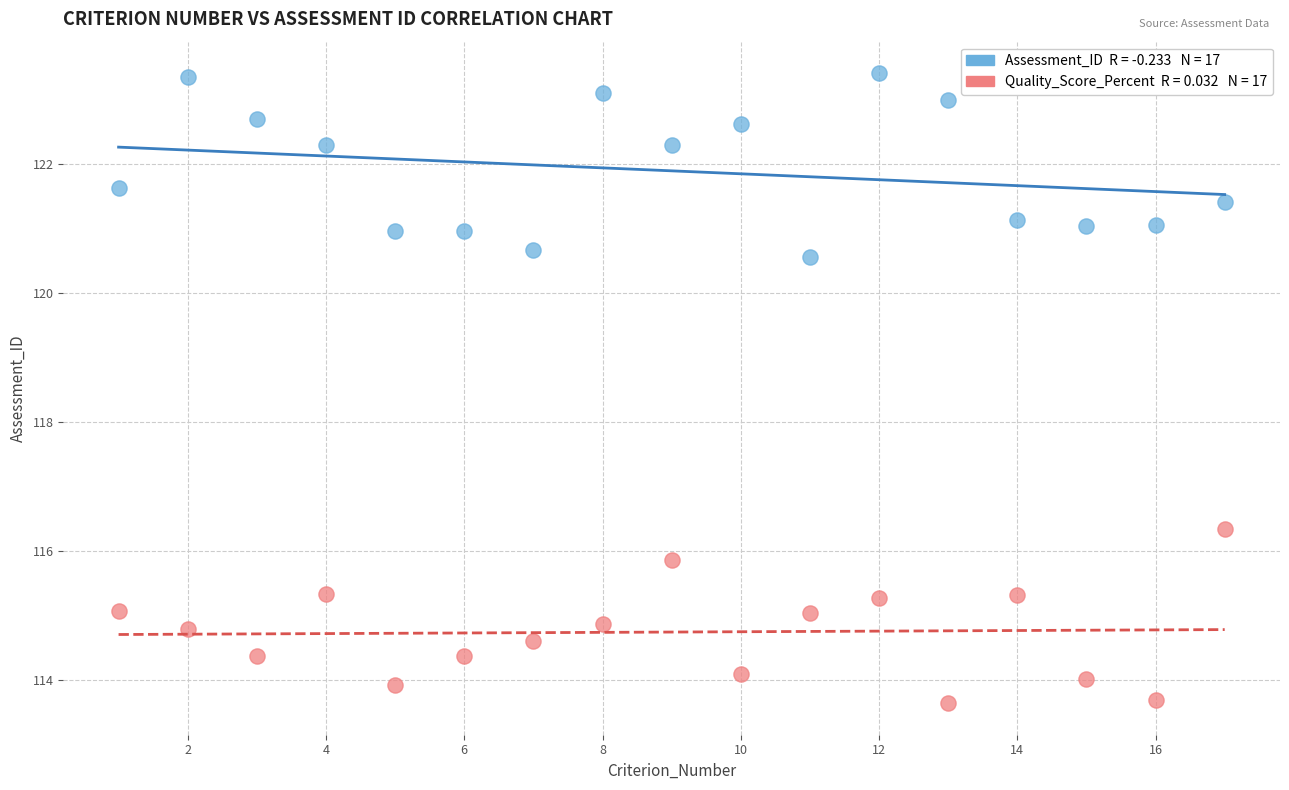

Across all series, what Y value is closest to 118?

116.3